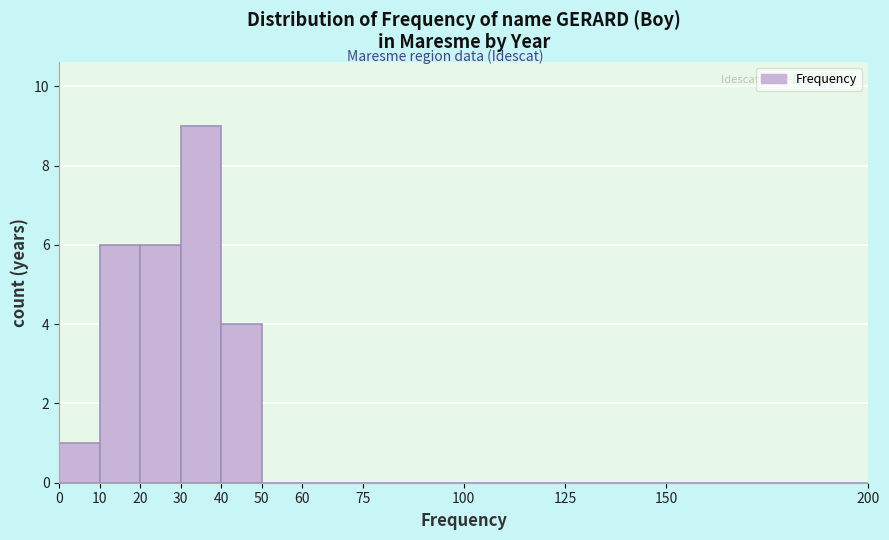

Reading left to right, list every bar in this chart as the range it spans on the x-axis followed by its height. The values are not printed on the chart, so give them approximately, as read against the axis.

0 to 10: 1
10 to 20: 6
20 to 30: 6
30 to 40: 9
40 to 50: 4
50 to 60: 0
60 to 75: 0
75 to 100: 0
100 to 125: 0
125 to 150: 0
150 to 200: 0